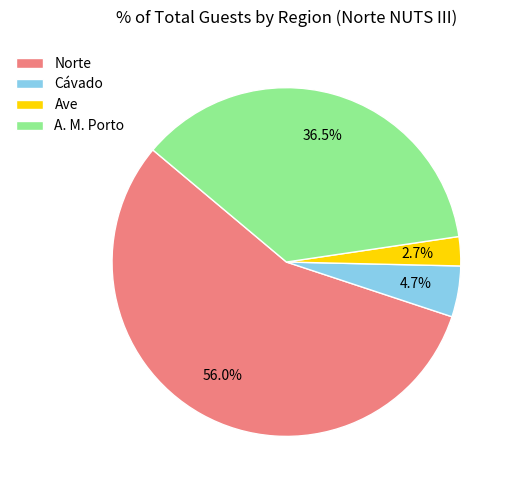

Count the number of slices in the pie.

4